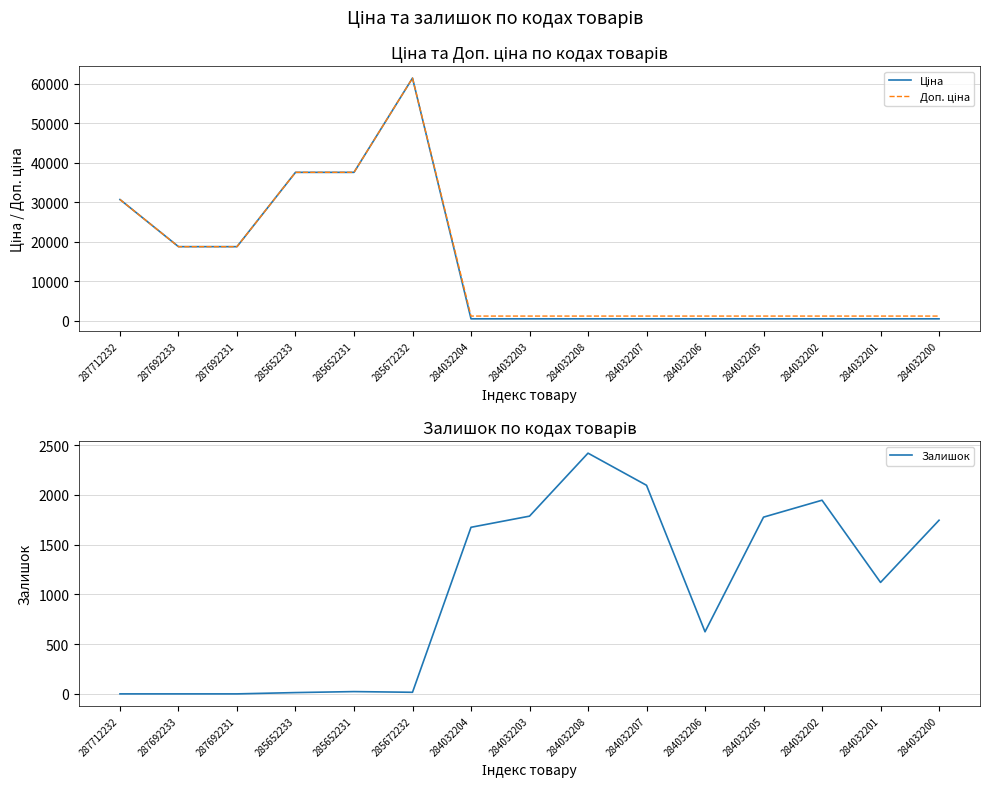

Reading left to right, transcribe all the data shown in this chart.

Ціна: 287712232=30717.1	287692233=18796.8	287692231=18796.8	285652233=37593.6	285652231=37593.6	285672232=61434.3	284032204=539.0	284032203=539.0	284032208=539.0	284032207=539.0	284032206=539.0	284032205=539.0	284032202=539.0	284032201=539.0	284032200=539.0
Доп. ціна: 287712232=30717.1	287692233=18796.8	287692231=18796.8	285652233=37593.6	285652231=37593.6	285672232=61434.3	284032204=1235.4	284032203=1235.4	284032208=1235.4	284032207=1235.4	284032206=1235.4	284032205=1235.4	284032202=1235.4	284032201=1235.4	284032200=1235.4
Залишок: 287712232=0.0	287692233=0.0	287692231=0.0	285652233=13.0	285652231=23.0	285672232=16.0	284032204=1674.0	284032203=1786.0	284032208=2419.0	284032207=2096.0	284032206=624.0	284032205=1776.0	284032202=1946.0	284032201=1120.0	284032200=1745.0